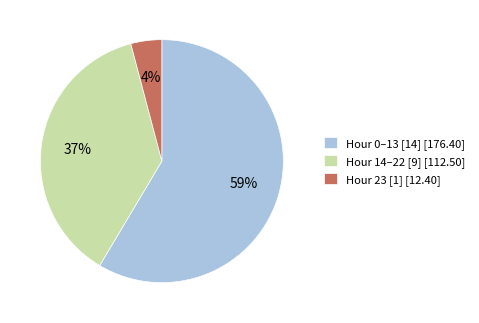

What percentage is the Hour 14–22 [9] [112.50] slice, to the nearest percent?

37%